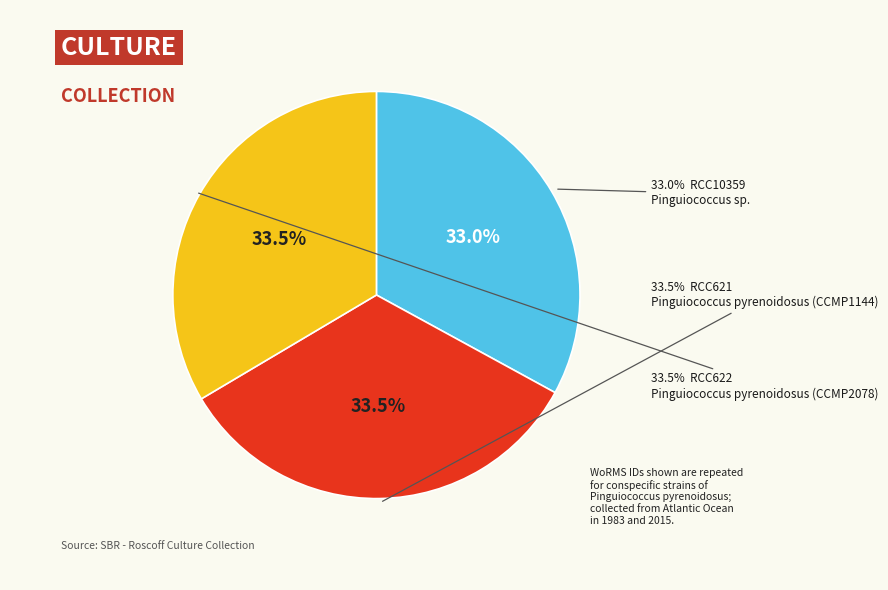

What is the smallest slice in the pie chart?

RCC10359